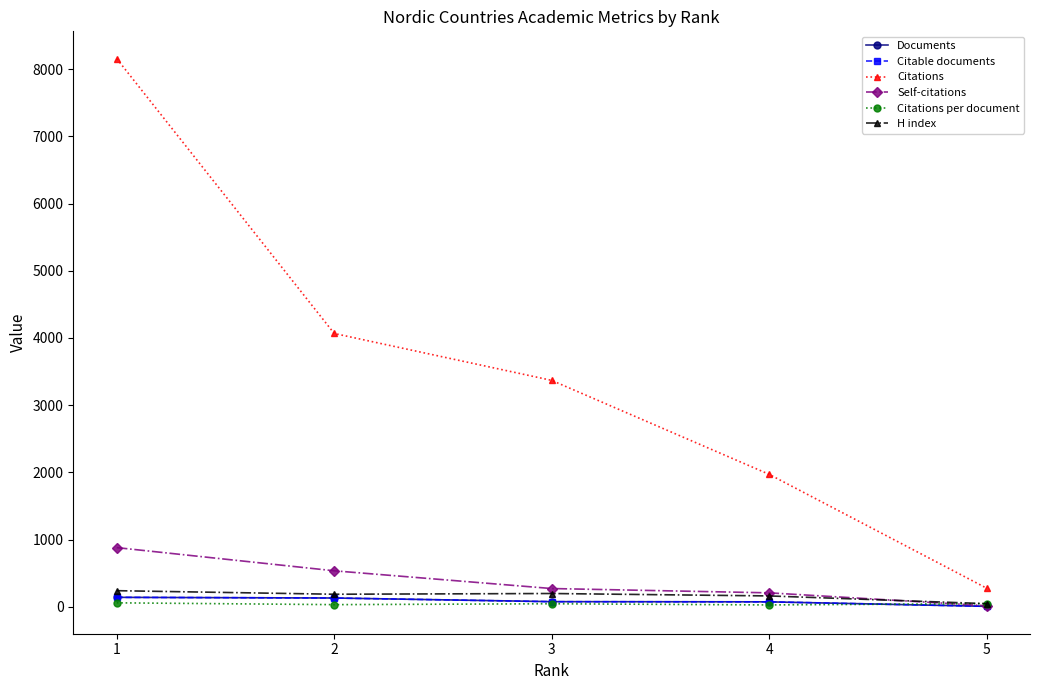

Is it true that Citable documents equals 130.0 at 2?

True